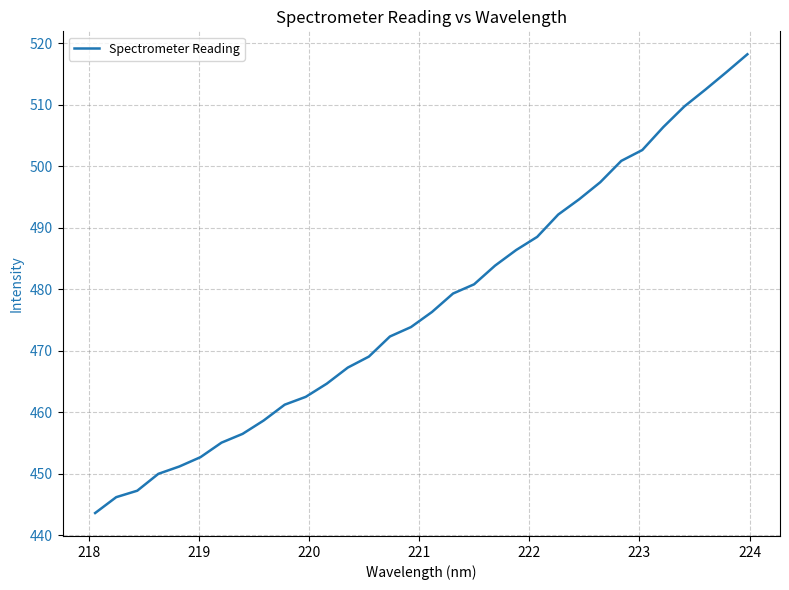

What is the maximum value shown in the chart?

518.2